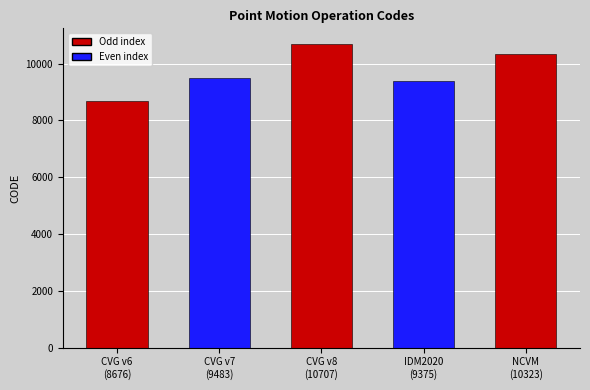

At which category does the chart reach its minimum across all series?

CVG v6
(8676)